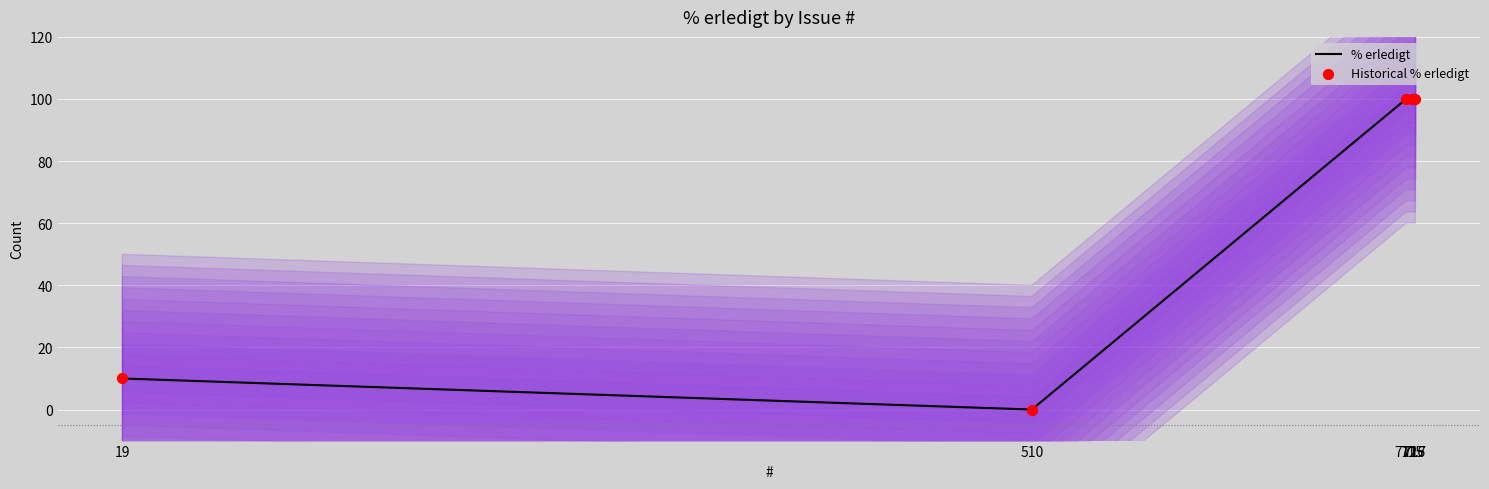

At which category is the sum across all series the highest?

712